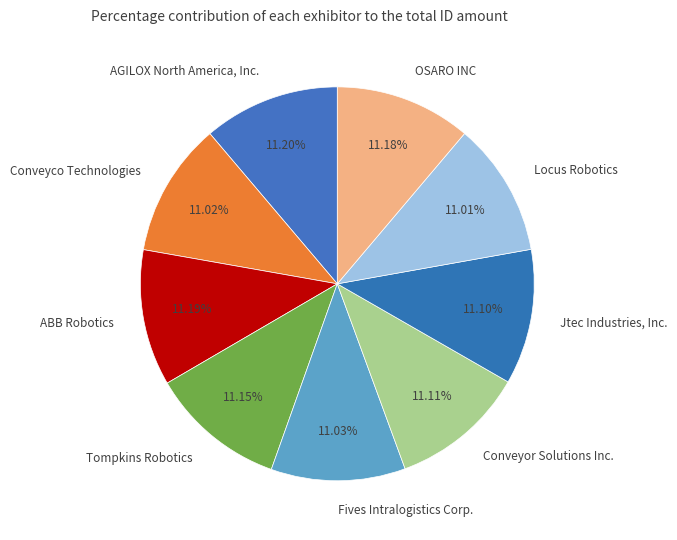

Count the number of slices in the pie.

9